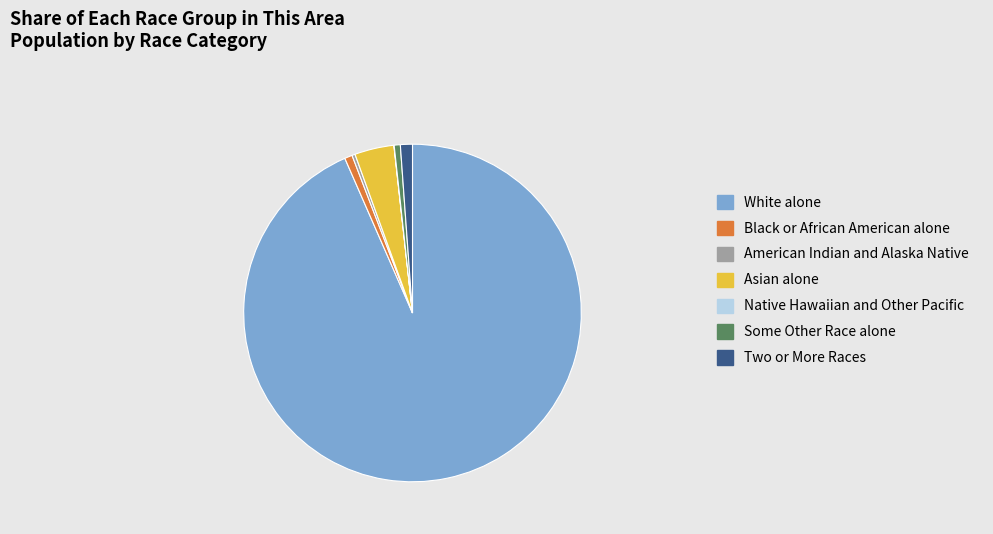

What is the ratio of the value at Asian alone to the value at Two or More Races?

3.3